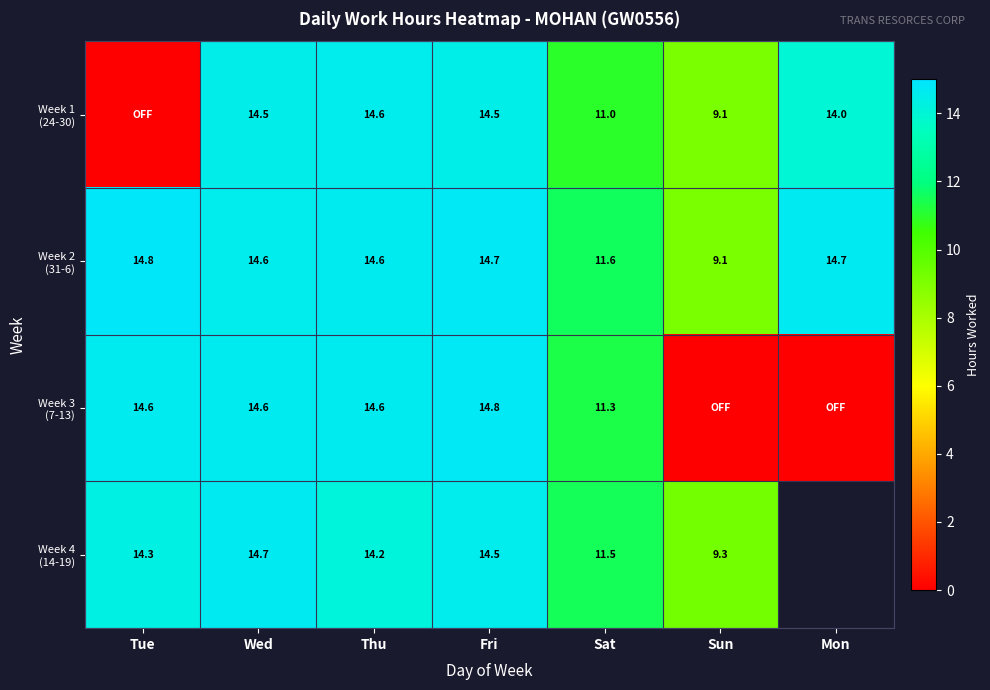

What is the total value across all series at Fri?

58.5